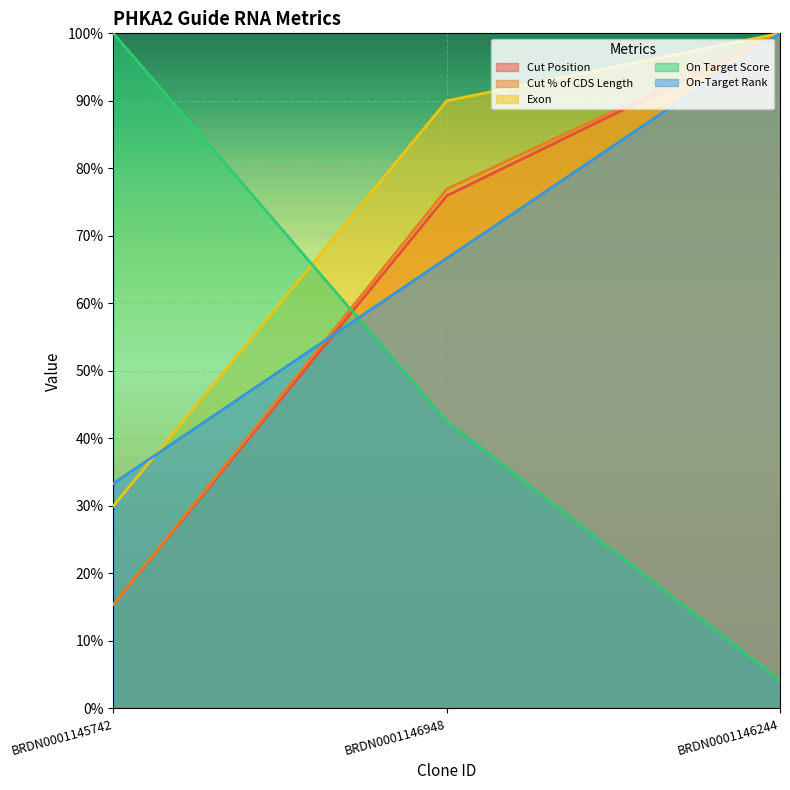

Between BRDN0001145742 and BRDN0001146244, which series saw the biggest shift?

On Target Score